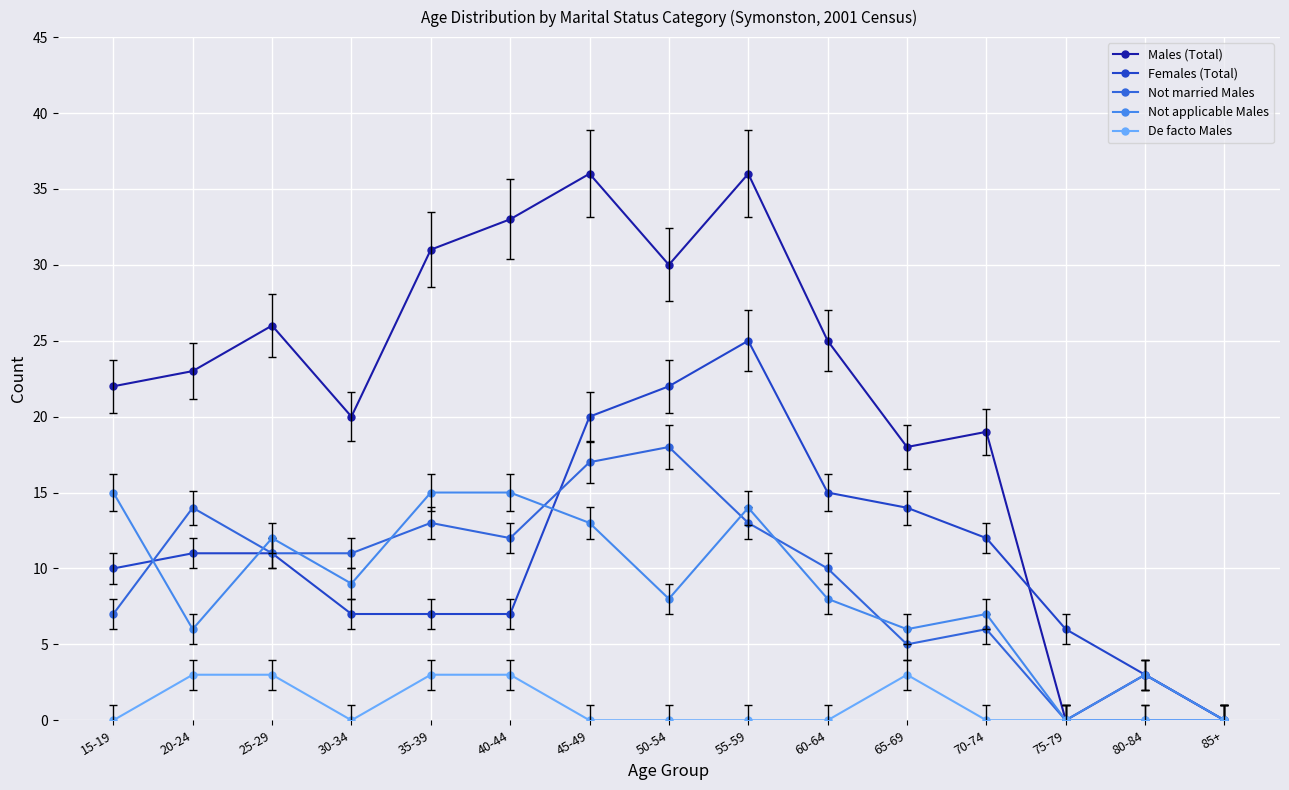

The value of Not married Males at 75-79 is -7. True or false?

False